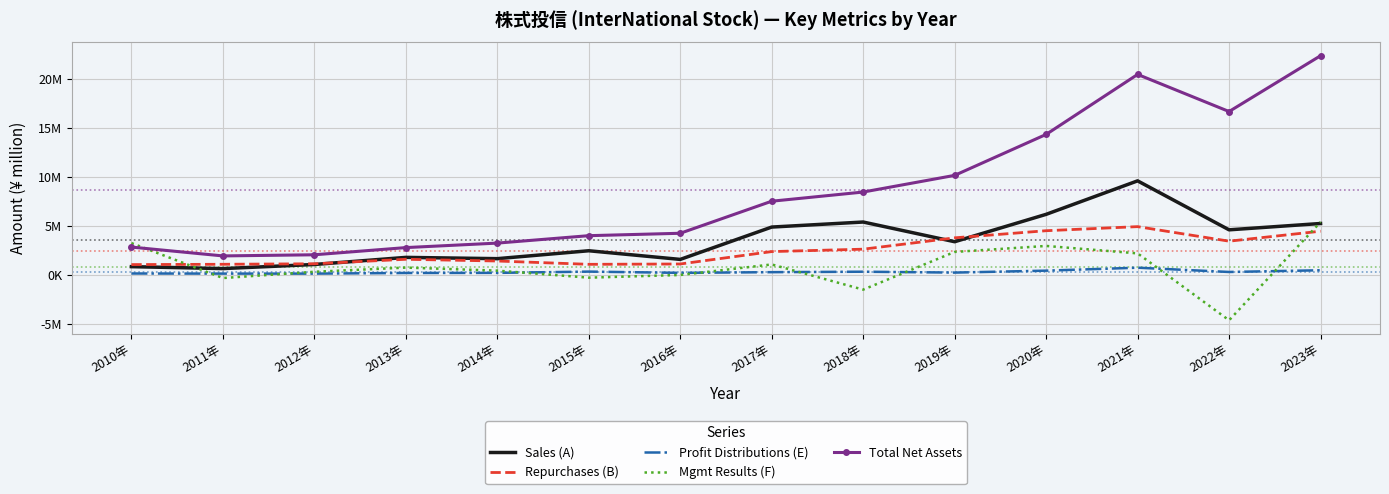

Between 2017年 and 2021年, which series saw the biggest shift?

Total Net Assets